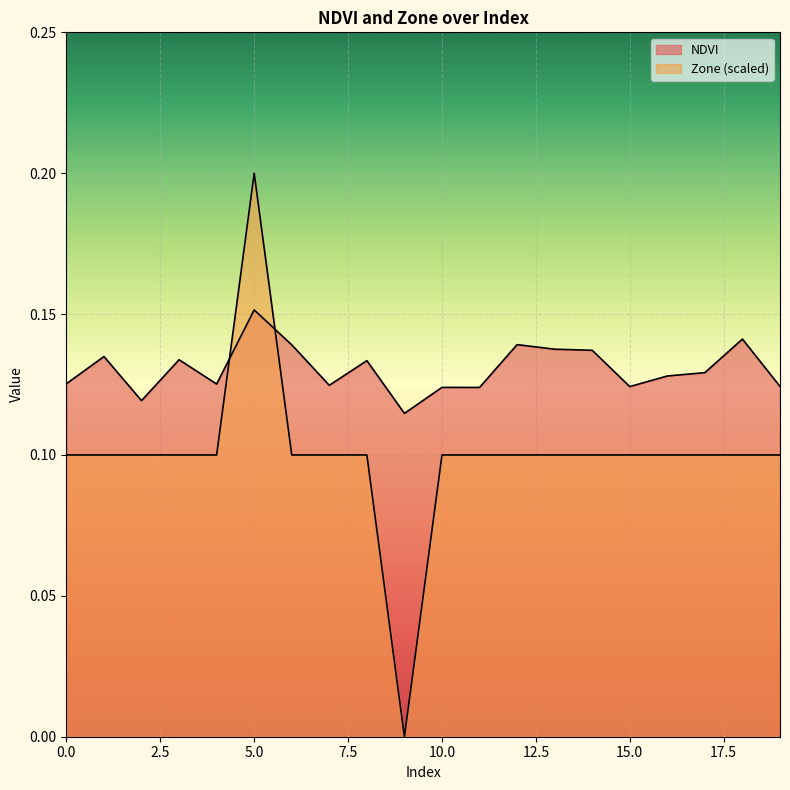

What is the sum of all NDVI values?

2.6